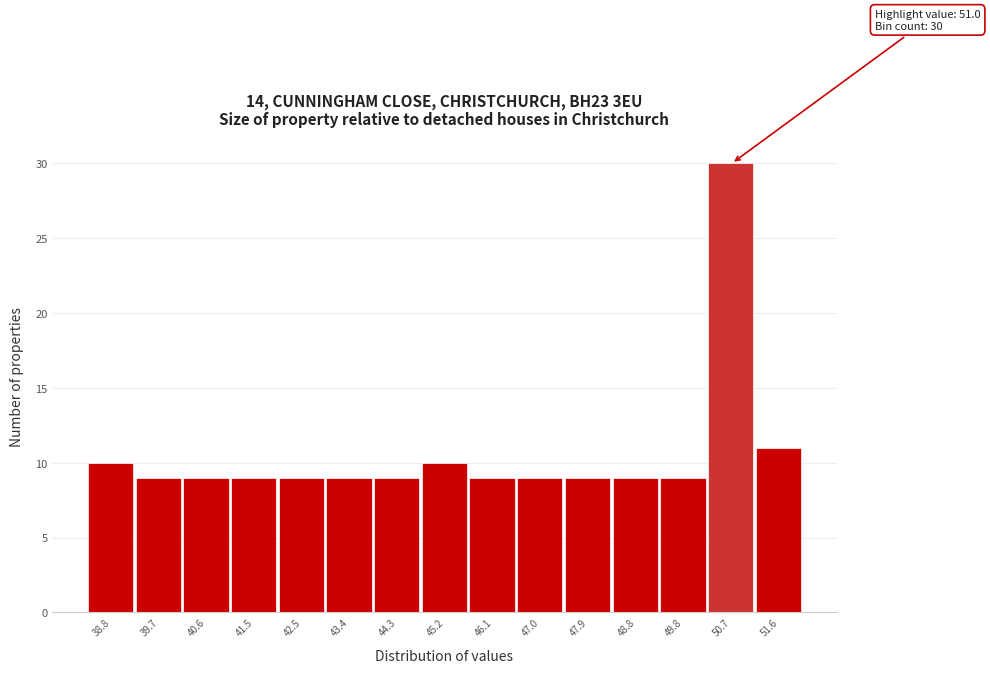

Reading right to left, transcribe all the data shown in this chart.

51.6=11	50.7=30	49.8=9	48.8=9	47.9=9	47.0=9	46.1=9	45.2=10	44.3=9	43.4=9	42.5=9	41.5=9	40.6=9	39.7=9	38.8=10